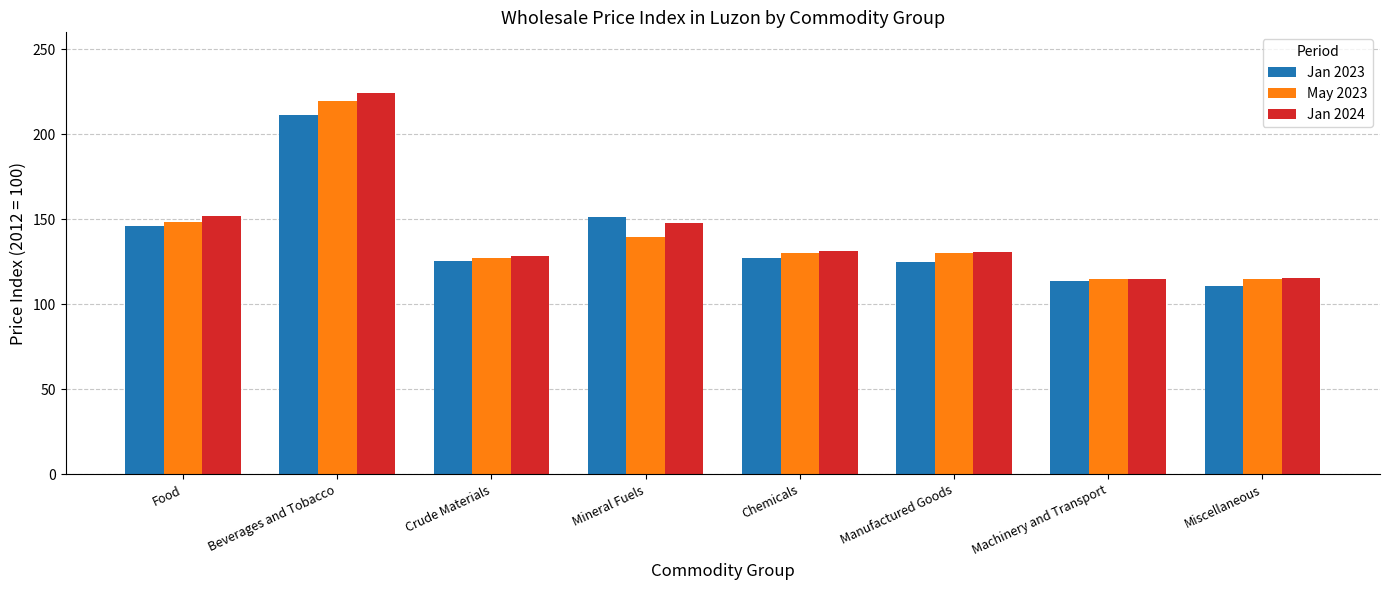

True or false: May 2023 has a value of 205.7 at Food.

False